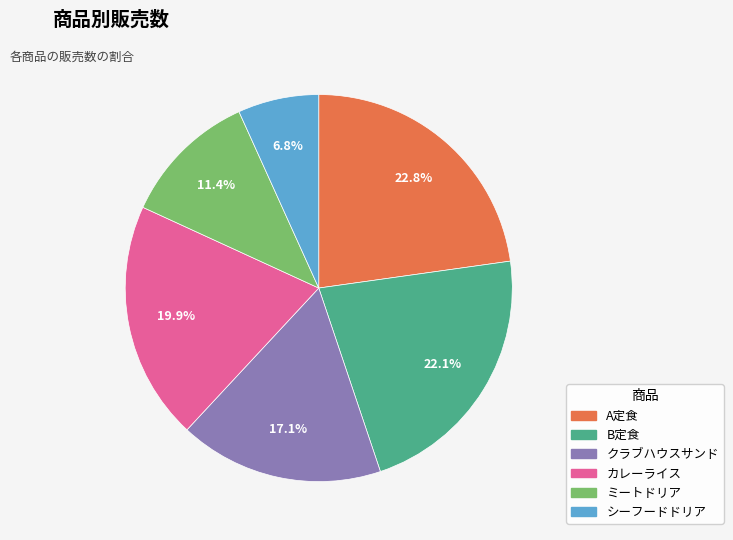

Is クラブハウスサンド the majority of the pie?

No